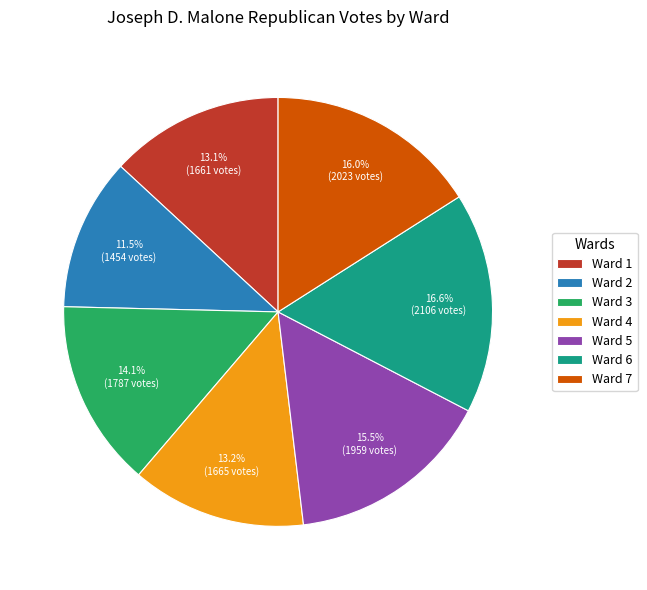

What is the total percentage of Ward 1 and Ward 4?

26.3%